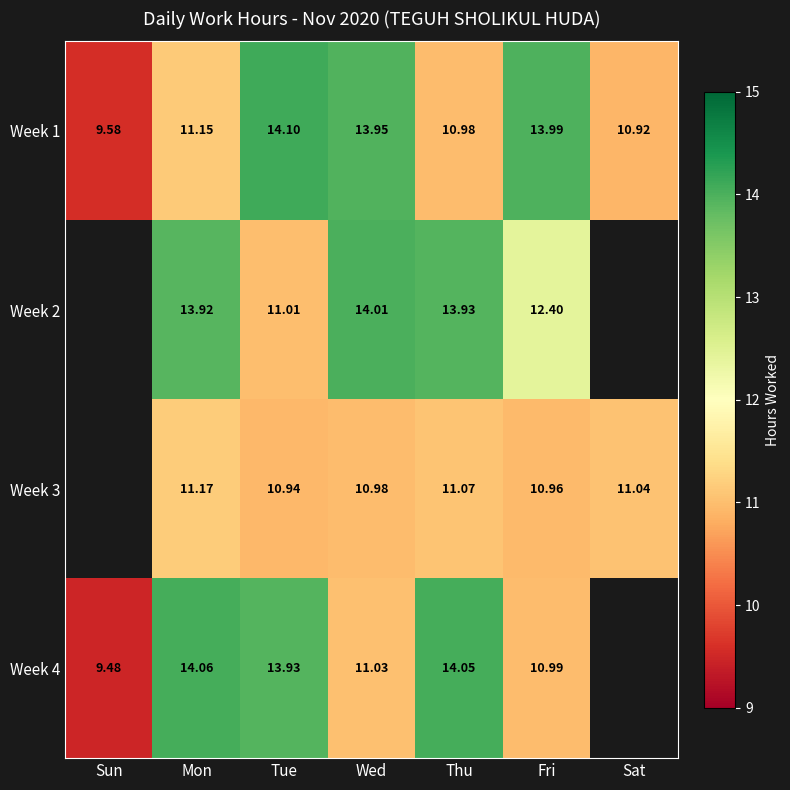

At how many categories does at least one series exceed 10?

6